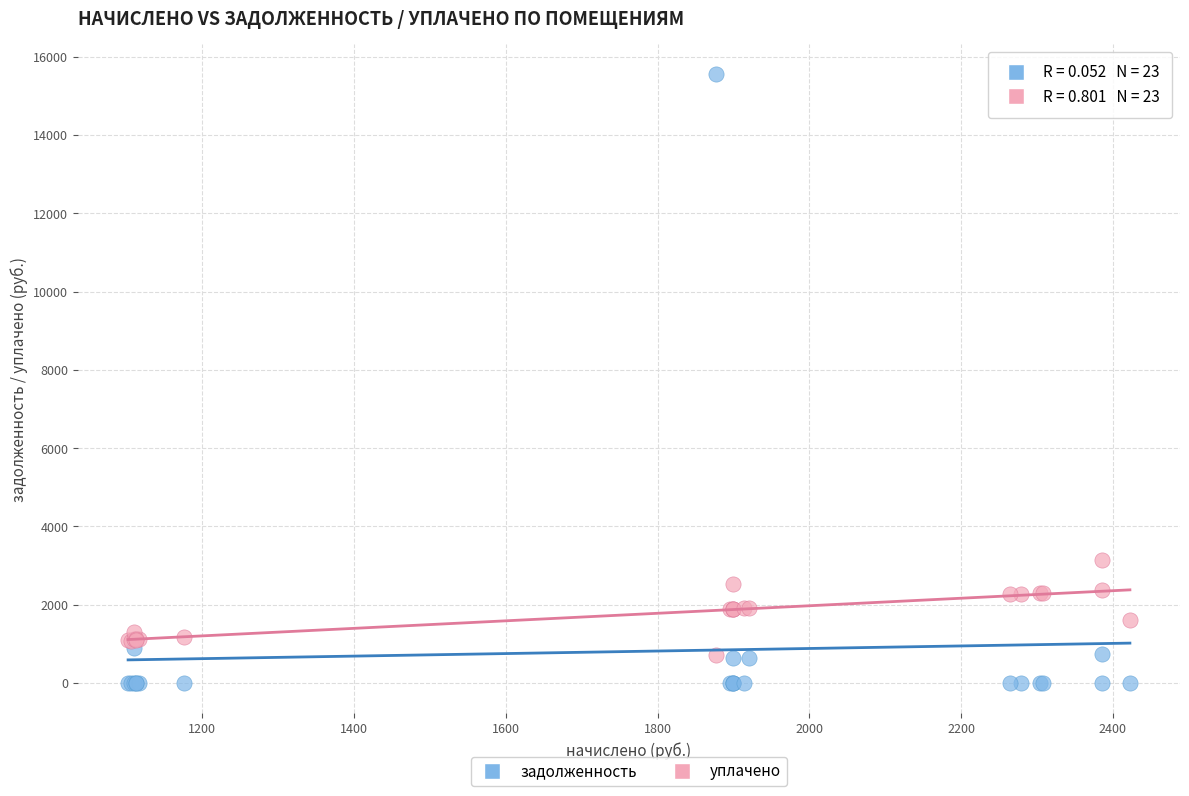

In the задолженность series, what Y value is closest to 7774?

881.5